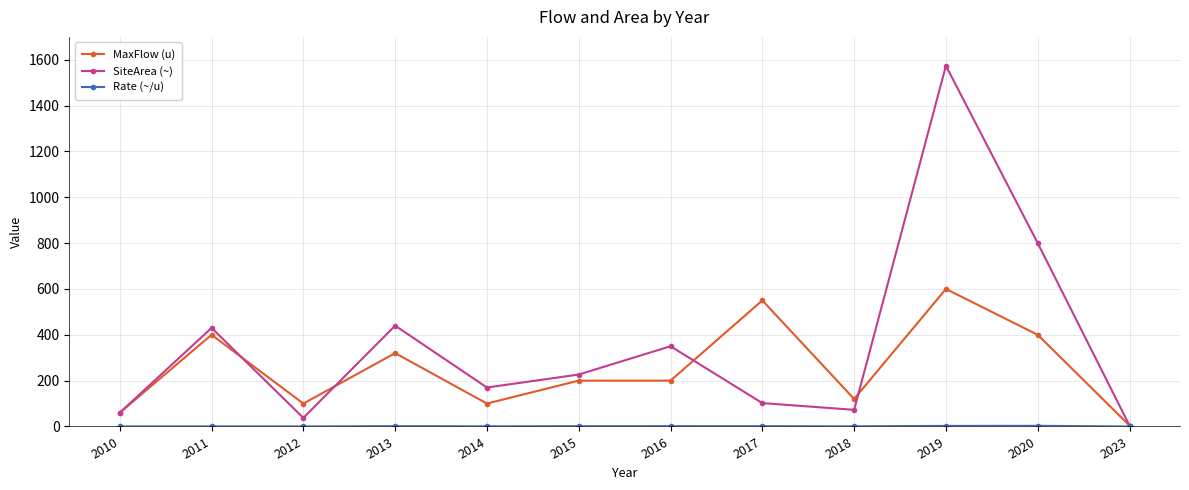

Which label corresponds to the largest value in the chart?

2019